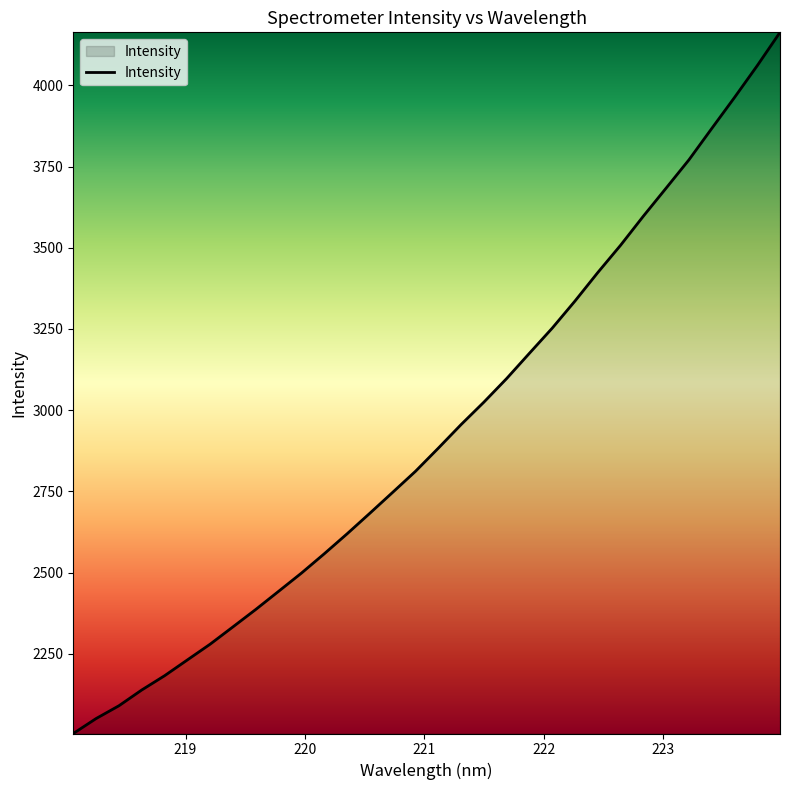

What is the greatest value displayed?

4163.1